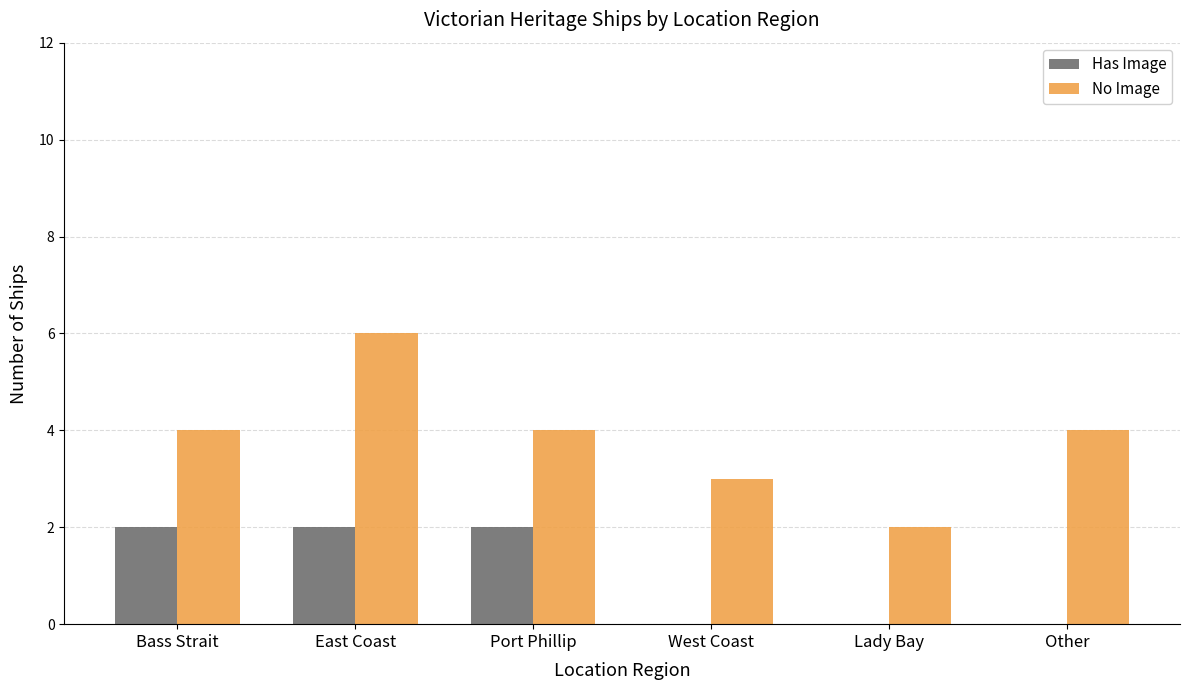

True or false: No Image has a value of 6 at East Coast.

True